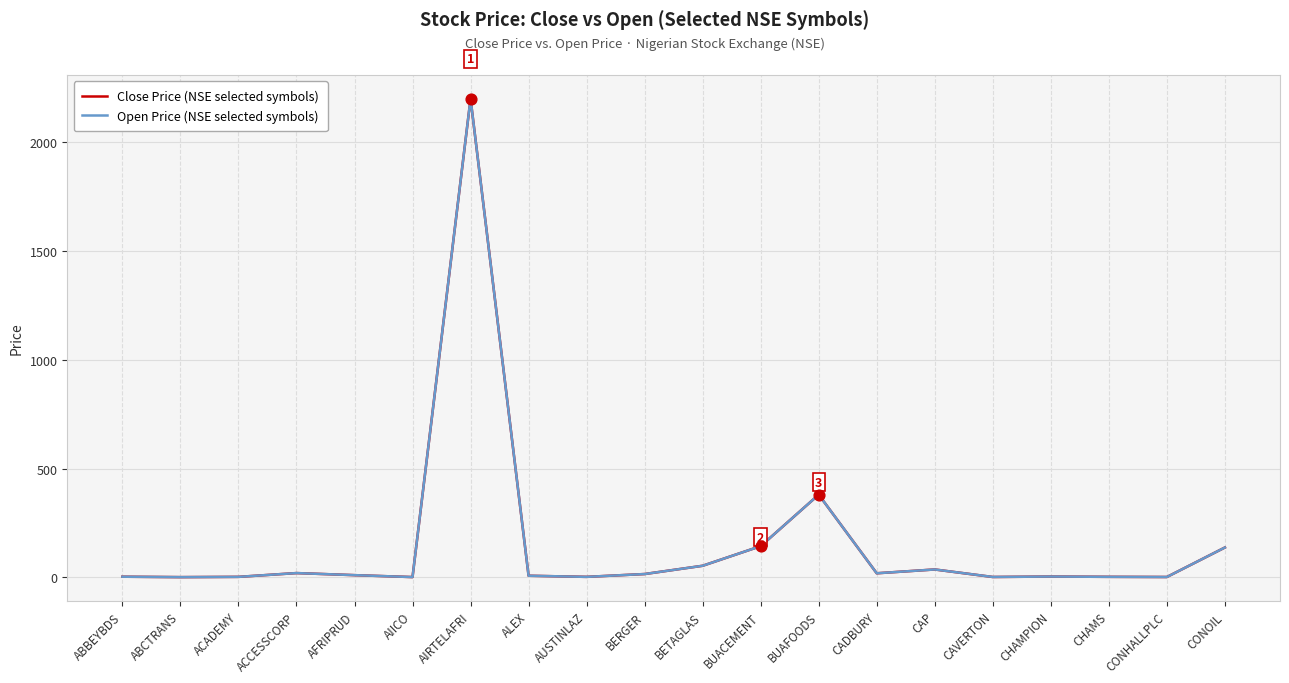

Is the value of Close Price (NSE selected symbols) at BUAFOODS greater than the value of Open Price (NSE selected symbols) at CHAMS?

Yes